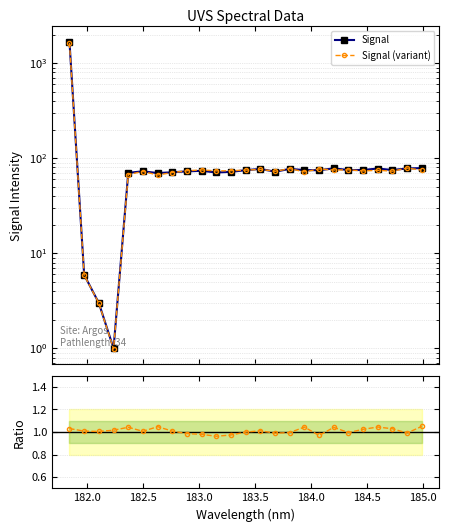

Where is Signal nearest to the value 843?

24